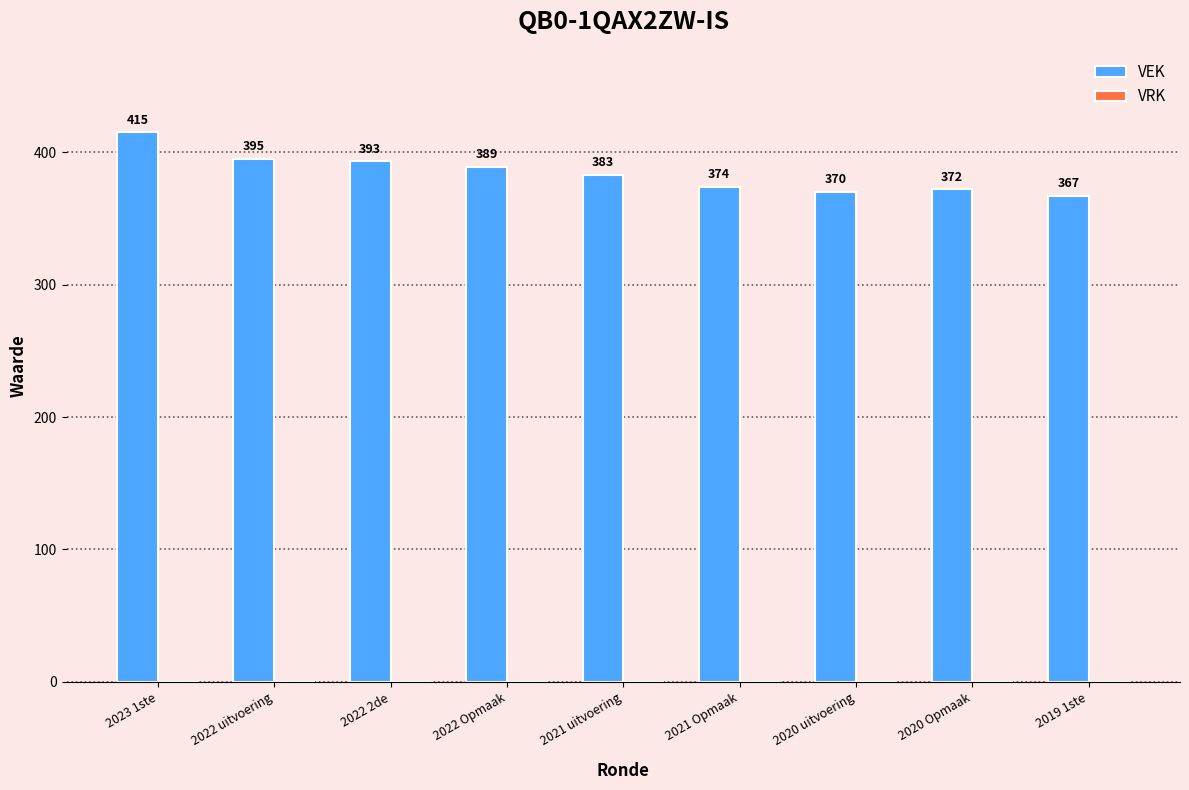

Read the value at 2019 1ste, to the nearest 5.

365